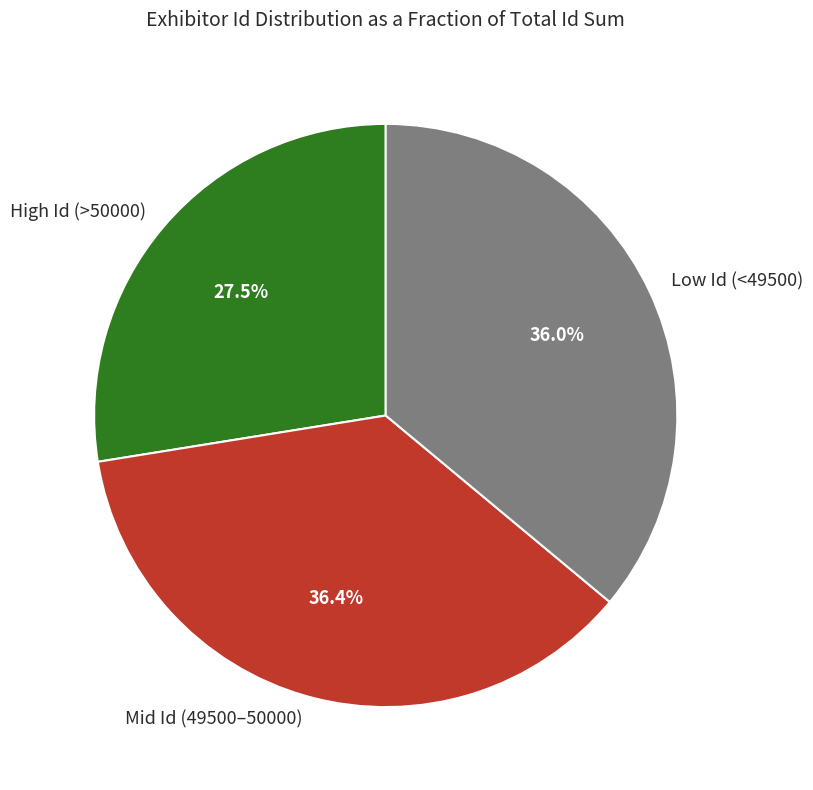

What is the smallest slice in the pie chart?

High Id (>50000)